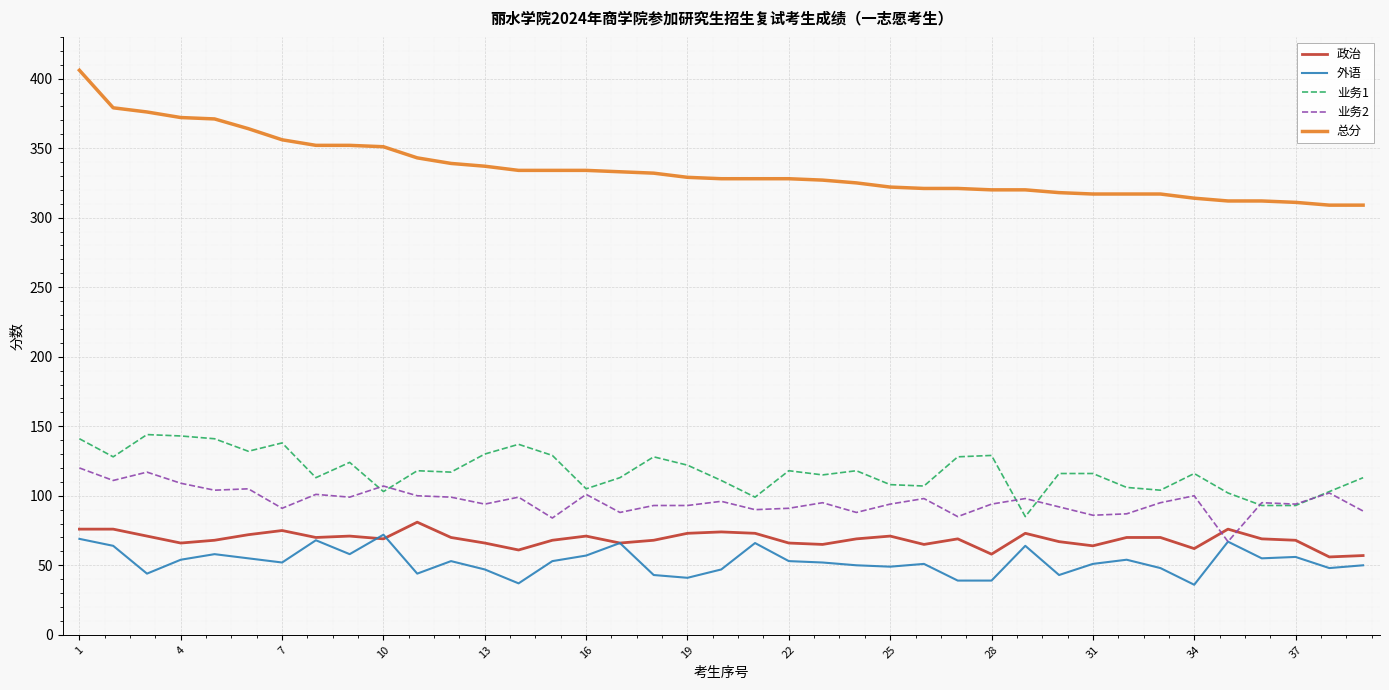

True or false: 政治 and 业务1 intersect in this chart.

False